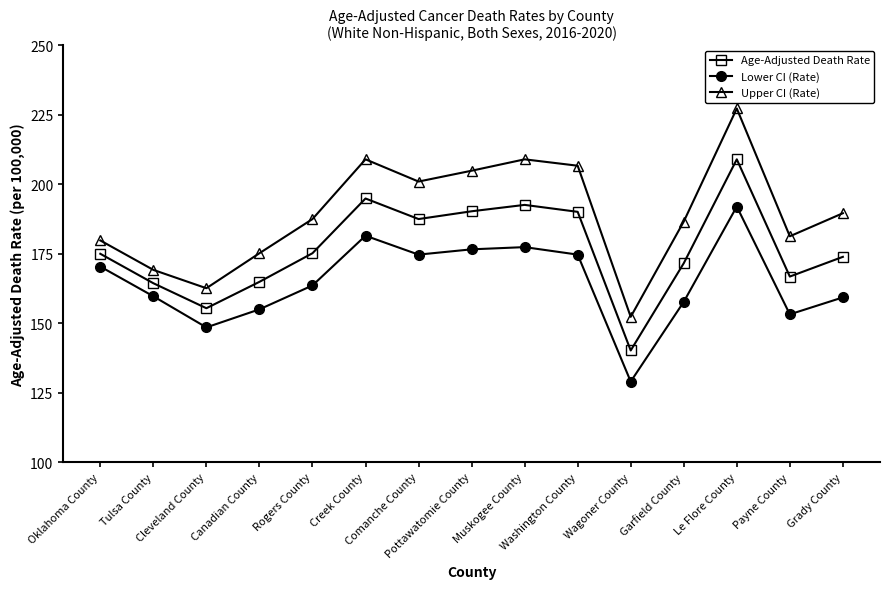

What is the minimum value for Age-Adjusted Death Rate?

140.2